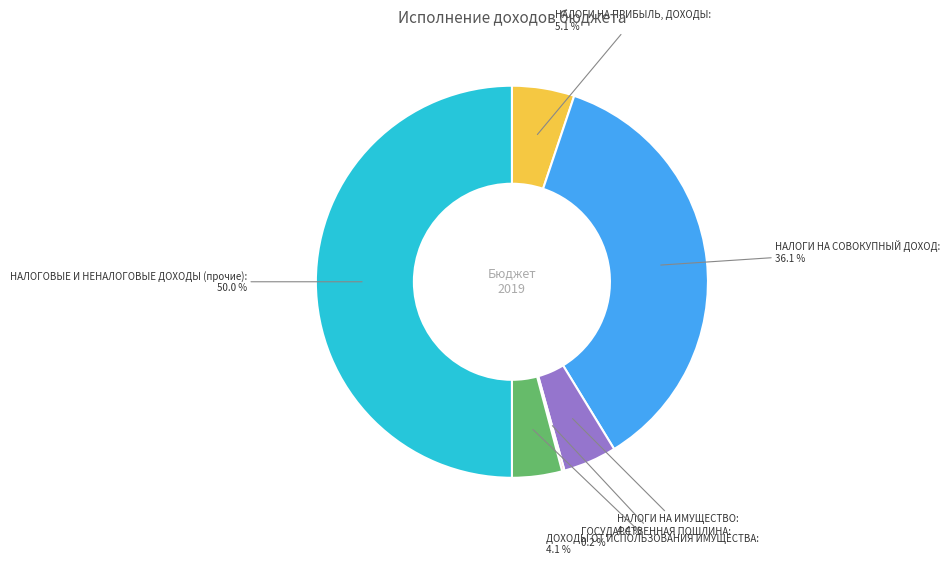

What percentage is NOT represented by НАЛОГИ НА ПРИБЫЛЬ, ДОХОДЫ?

94.9%